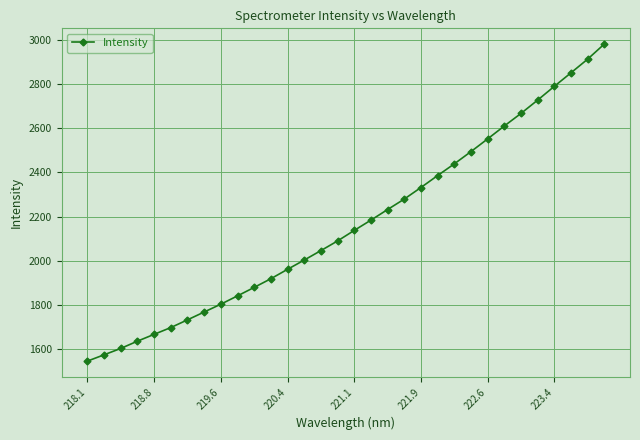

What is the value of the 8th point from the left?

1768.9